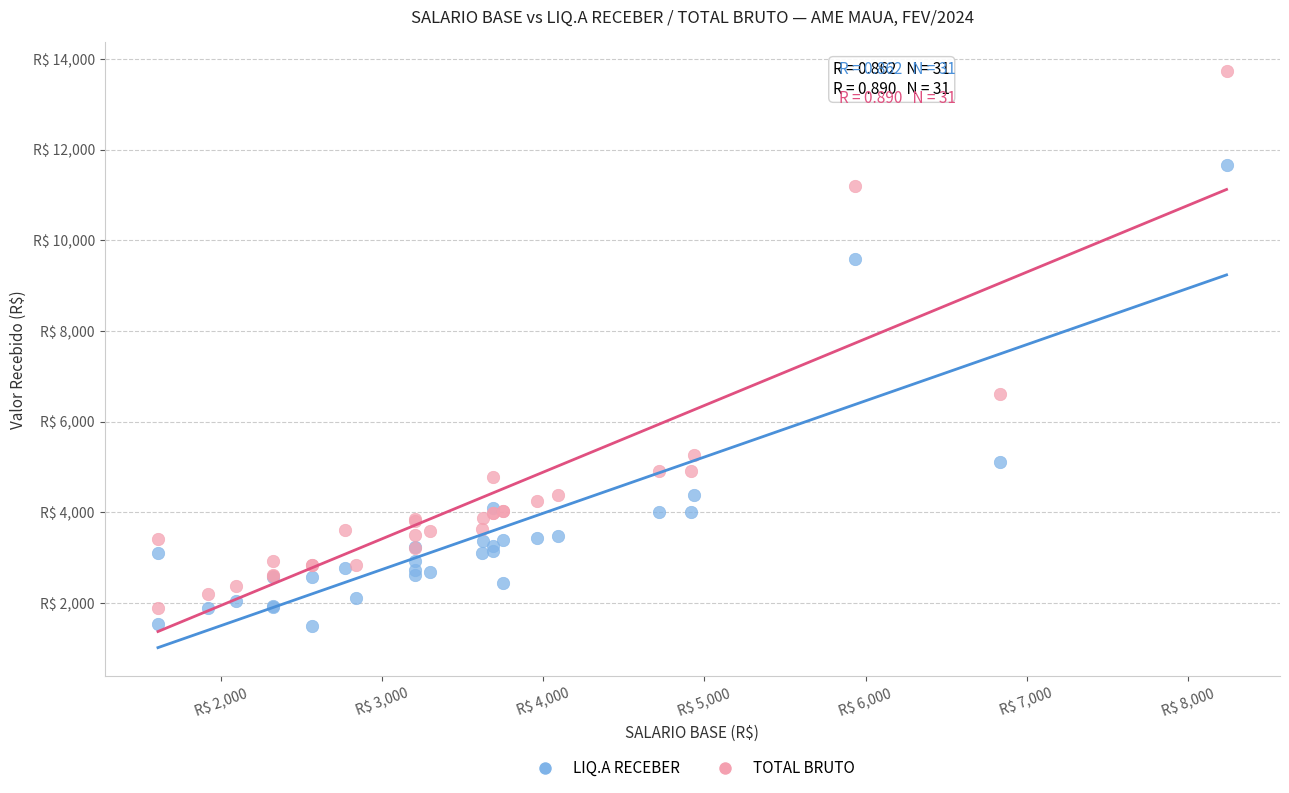

Which series reaches the maximum Y coordinate?

TOTAL BRUTO